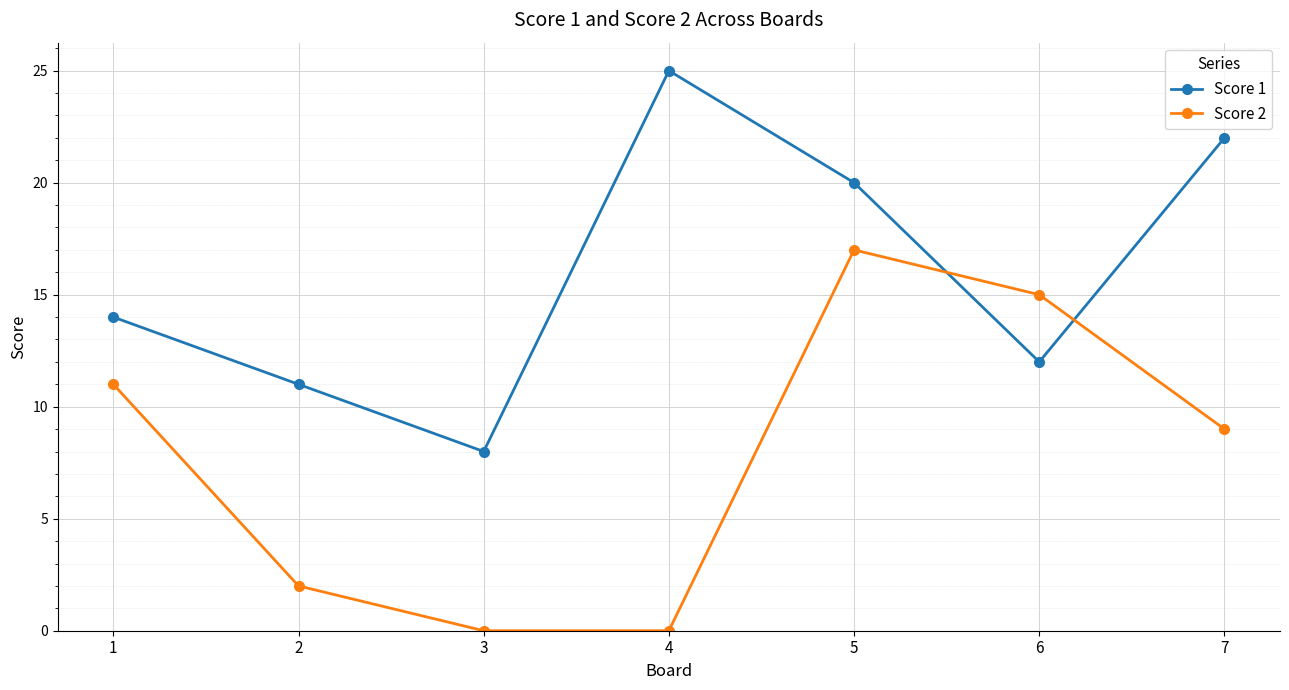

How many distinct data groups are displayed?

2